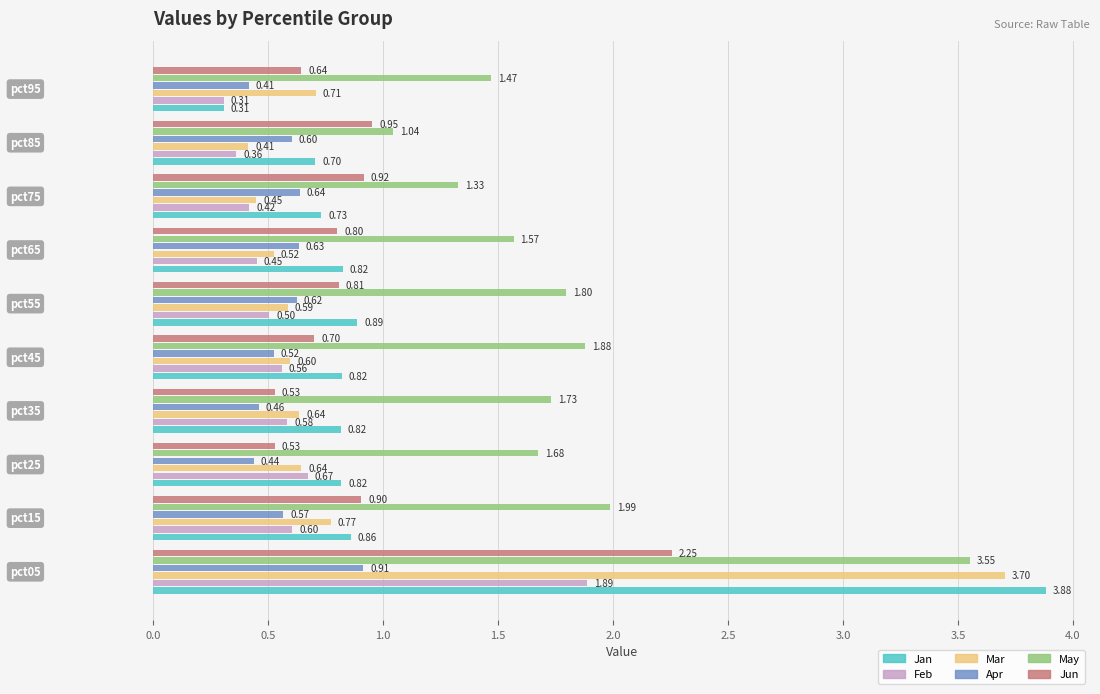

Which series has the largest range (max minus min)?

Jan